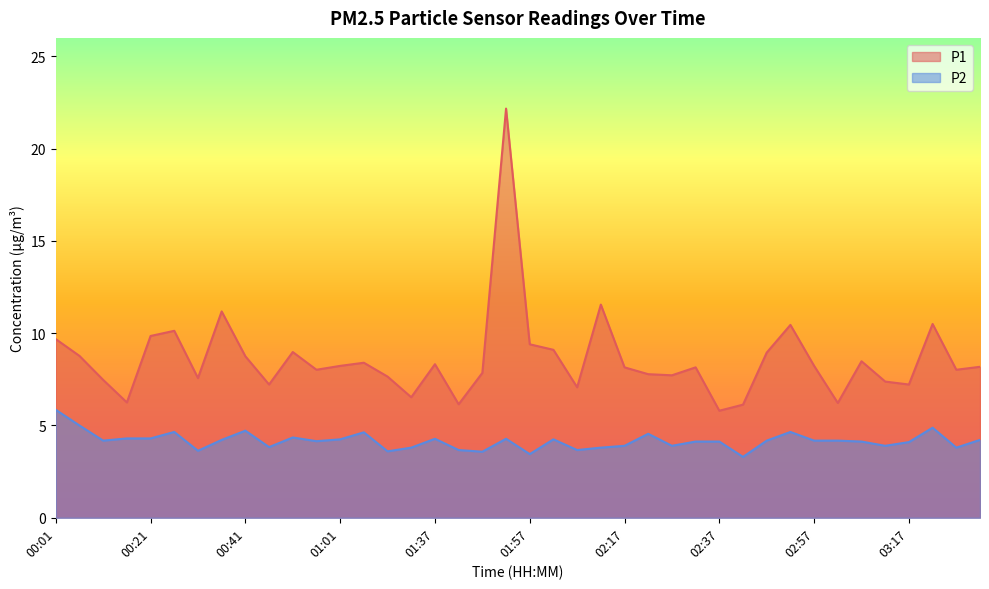

Does the chart display data point markers on the line(s)?

No